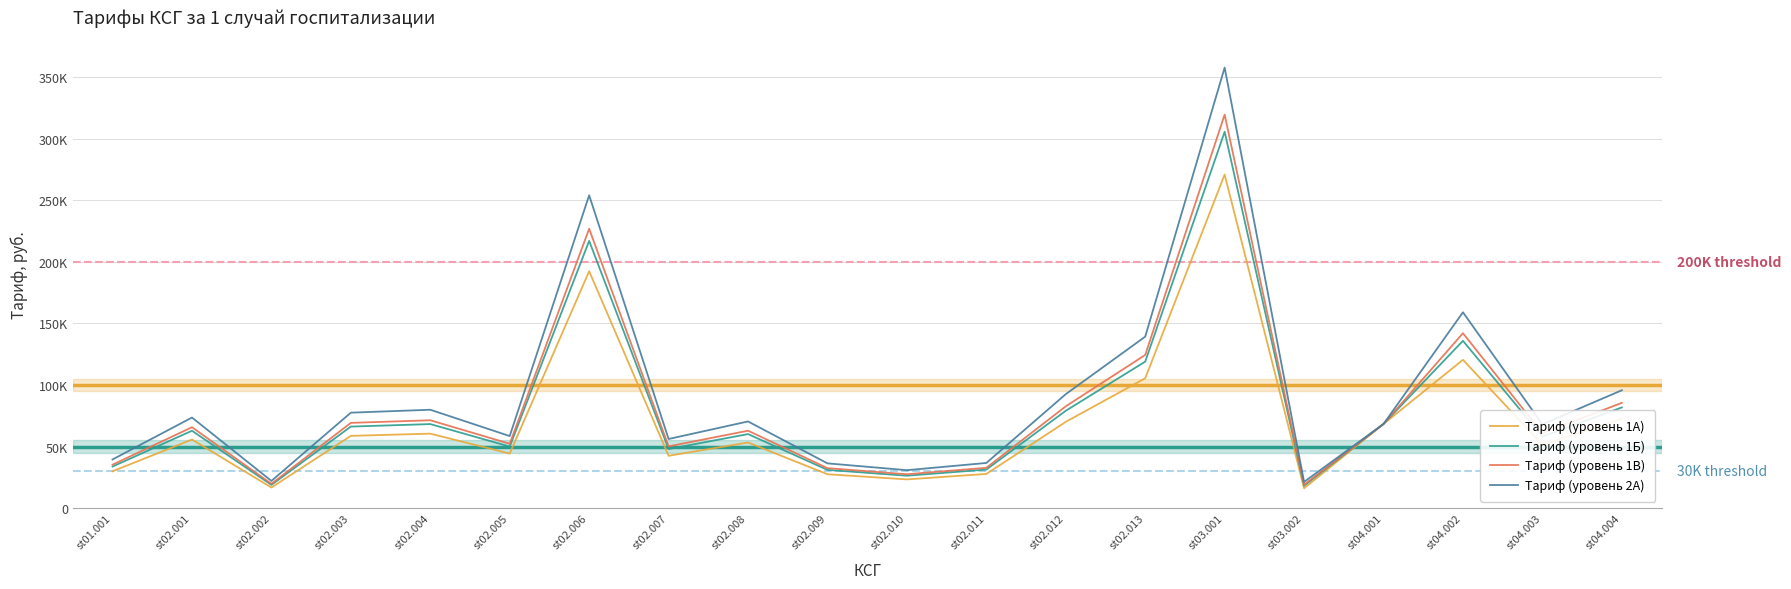

The Тариф (уровень 1А) series shows 15494.4 at st02.010. True or false?

False